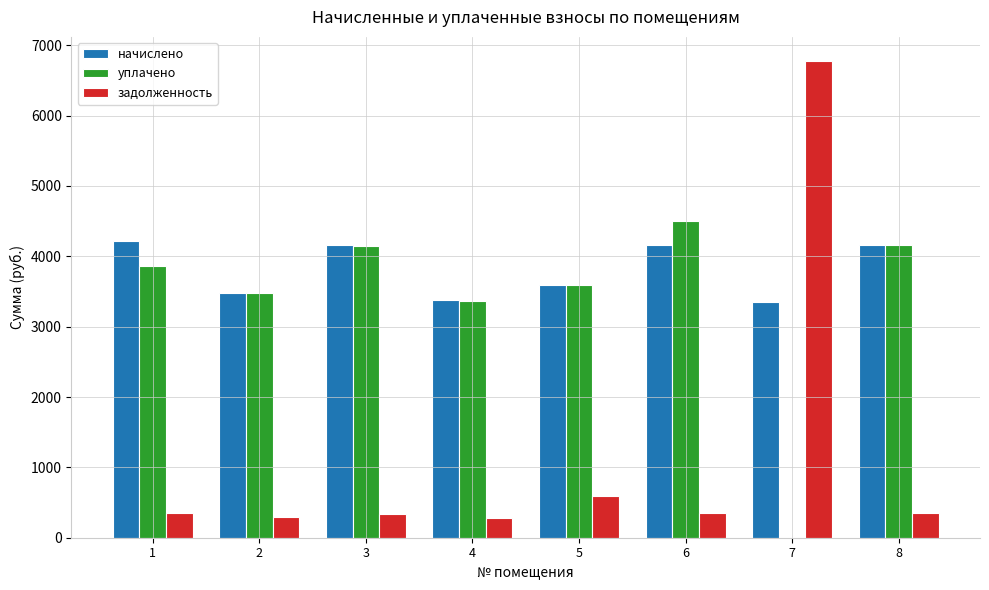

What is the maximum value shown in the chart?

6779.7